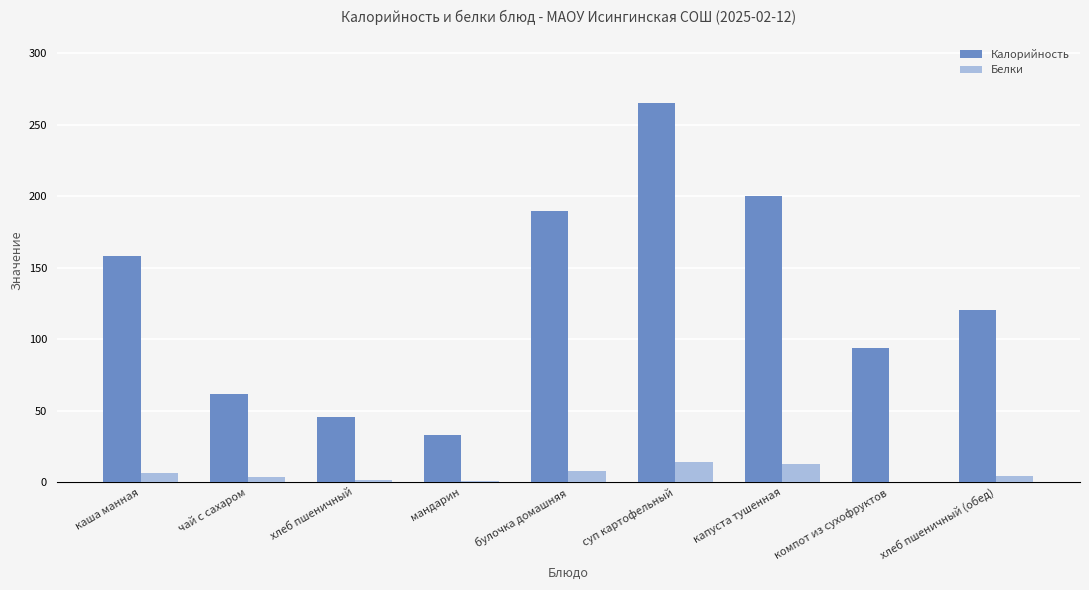

At which category is the sum across all series the highest?

суп картофельный